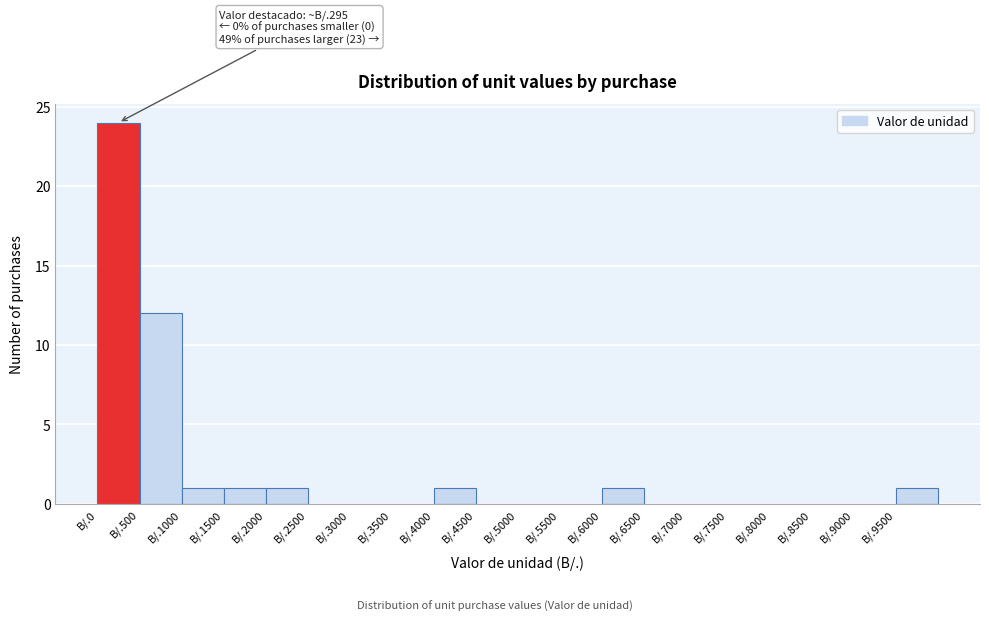

Reading right to left, list all the values displayed in this chart.

B/.9500=1	B/.9000=0	B/.8500=0	B/.8000=0	B/.7500=0	B/.7000=0	B/.6500=0	B/.6000=1	B/.5500=0	B/.5000=0	B/.4500=0	B/.4000=1	B/.3500=0	B/.3000=0	B/.2500=0	B/.2000=1	B/.1500=1	B/.1000=1	B/.500=12	B/.0=24